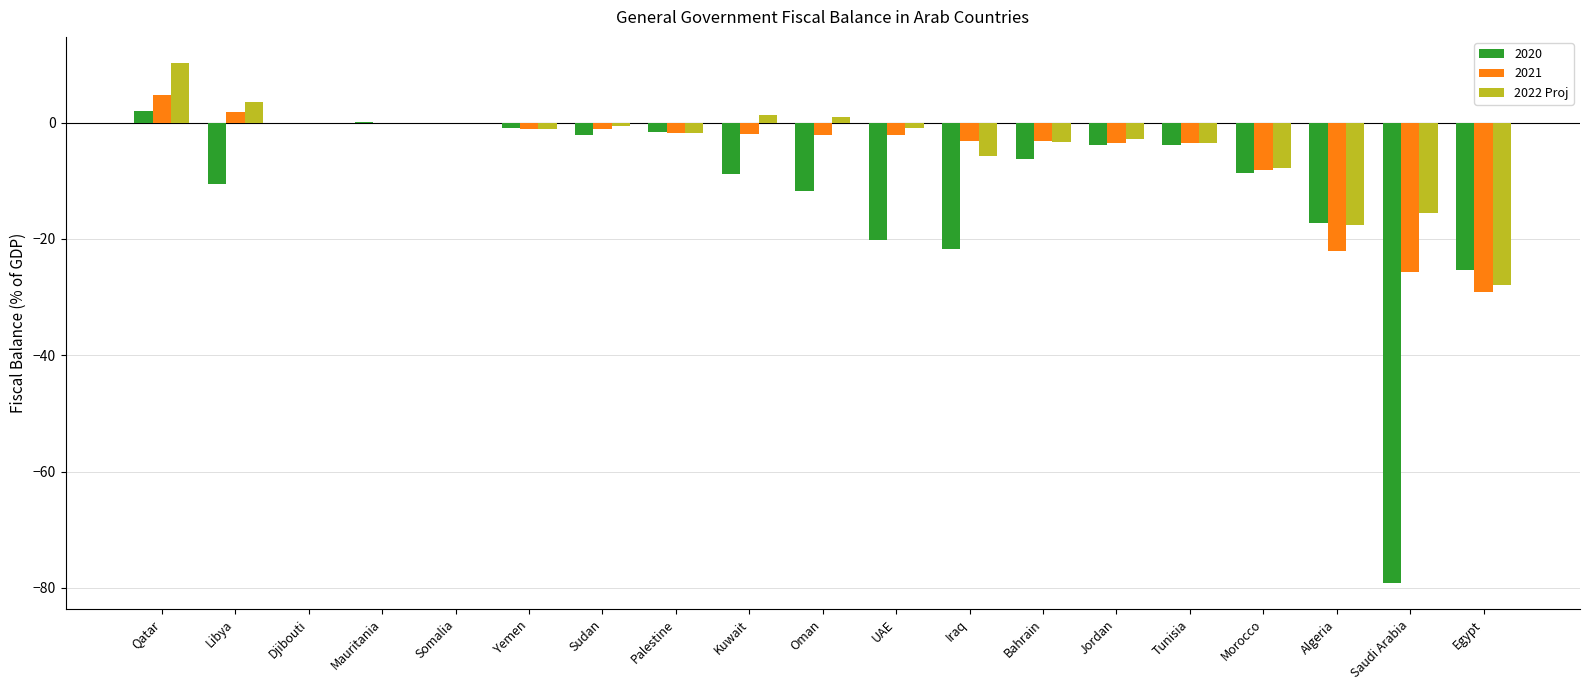

Which category has the highest value in the 2022 Proj series?

Qatar